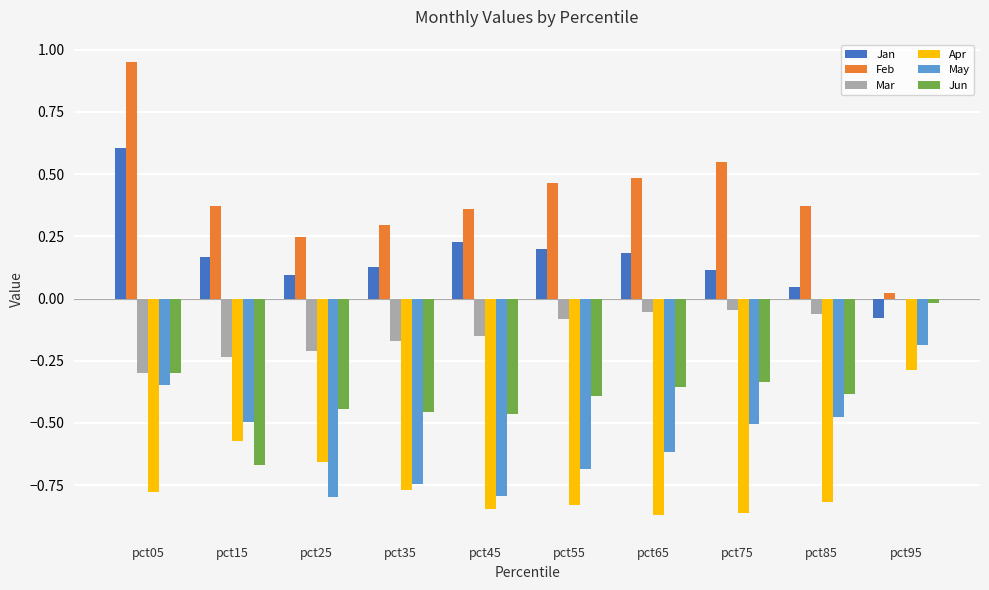

Which series has the widest spread of values?

Feb